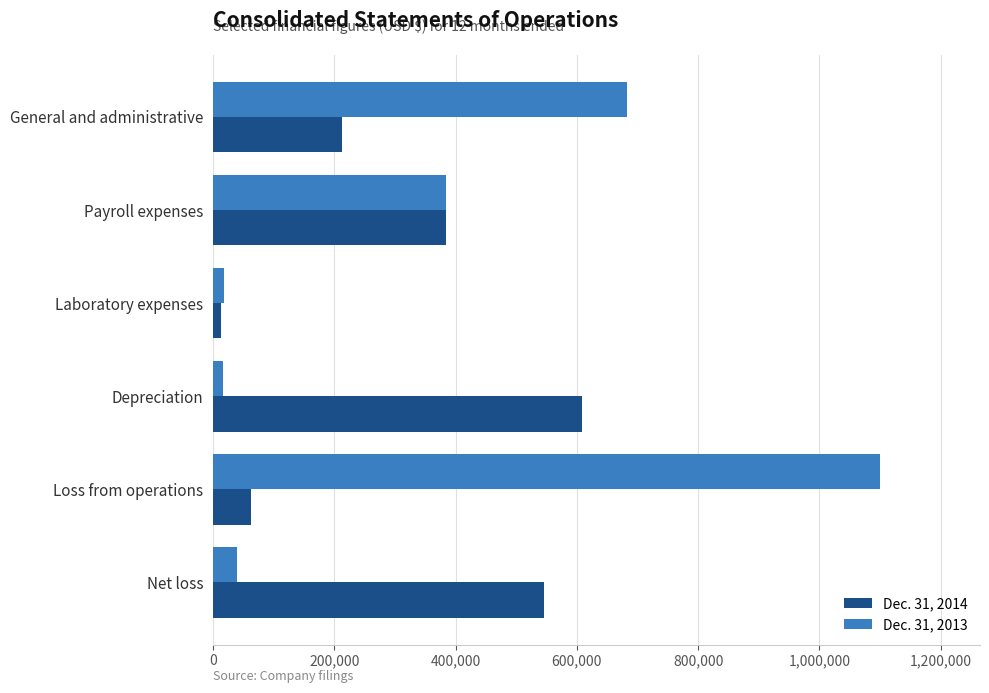

The value of Dec. 31, 2014 at Net loss is 546071. True or false?

True